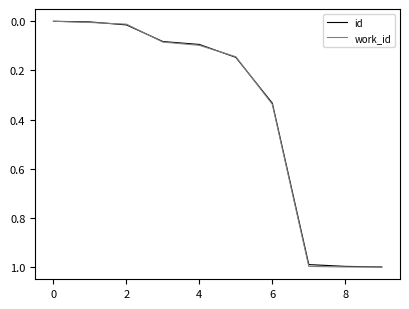

True or false: work_id and id cross at least once.

True